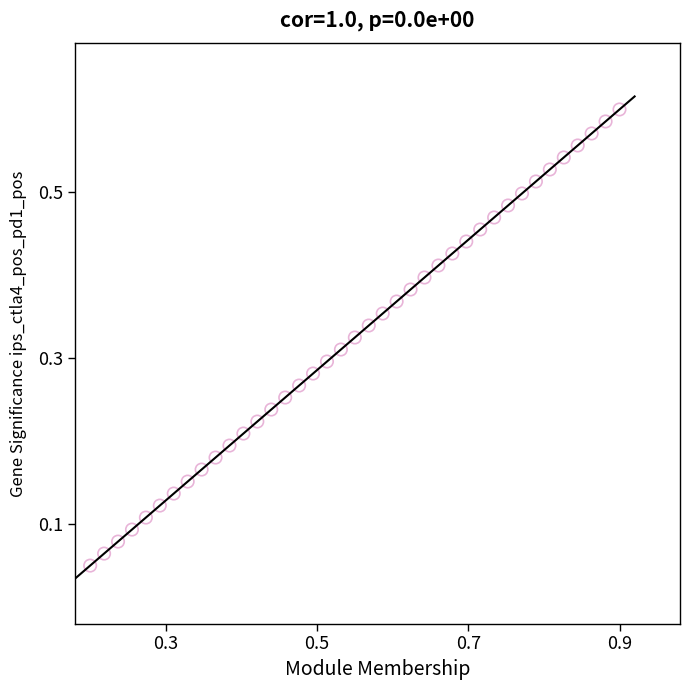

What is the range of X values (max minus min)?

0.7